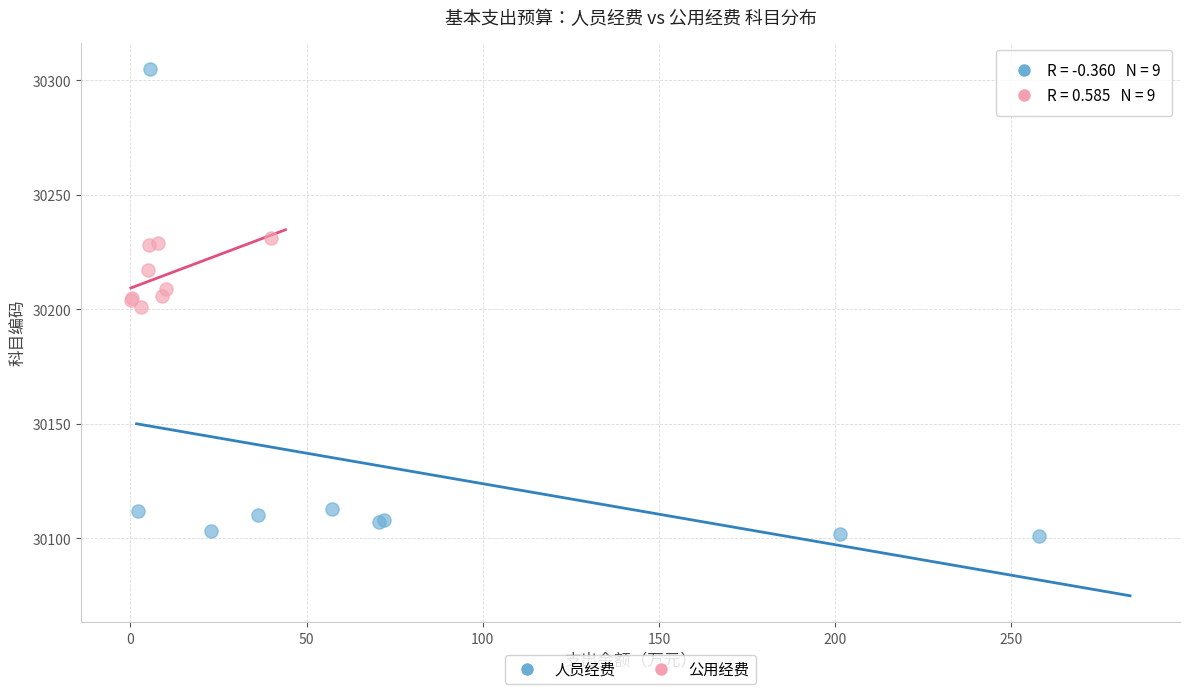

Which series reaches the maximum Y coordinate?

人员经费